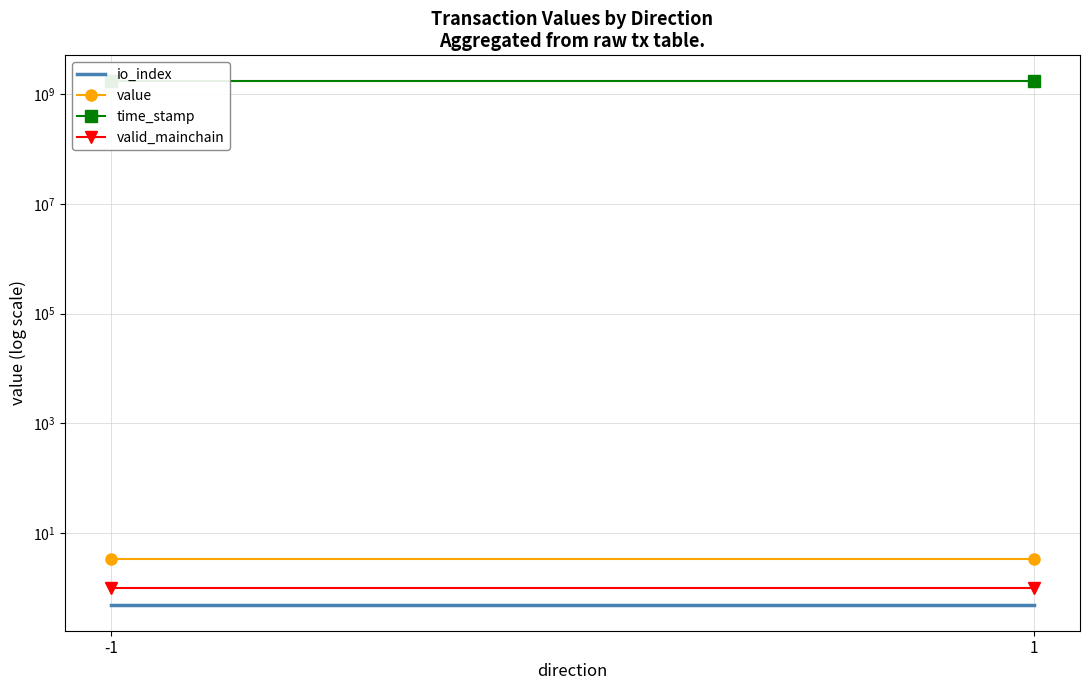

Rank the categories by value value from highest to lowest.

-1, 1